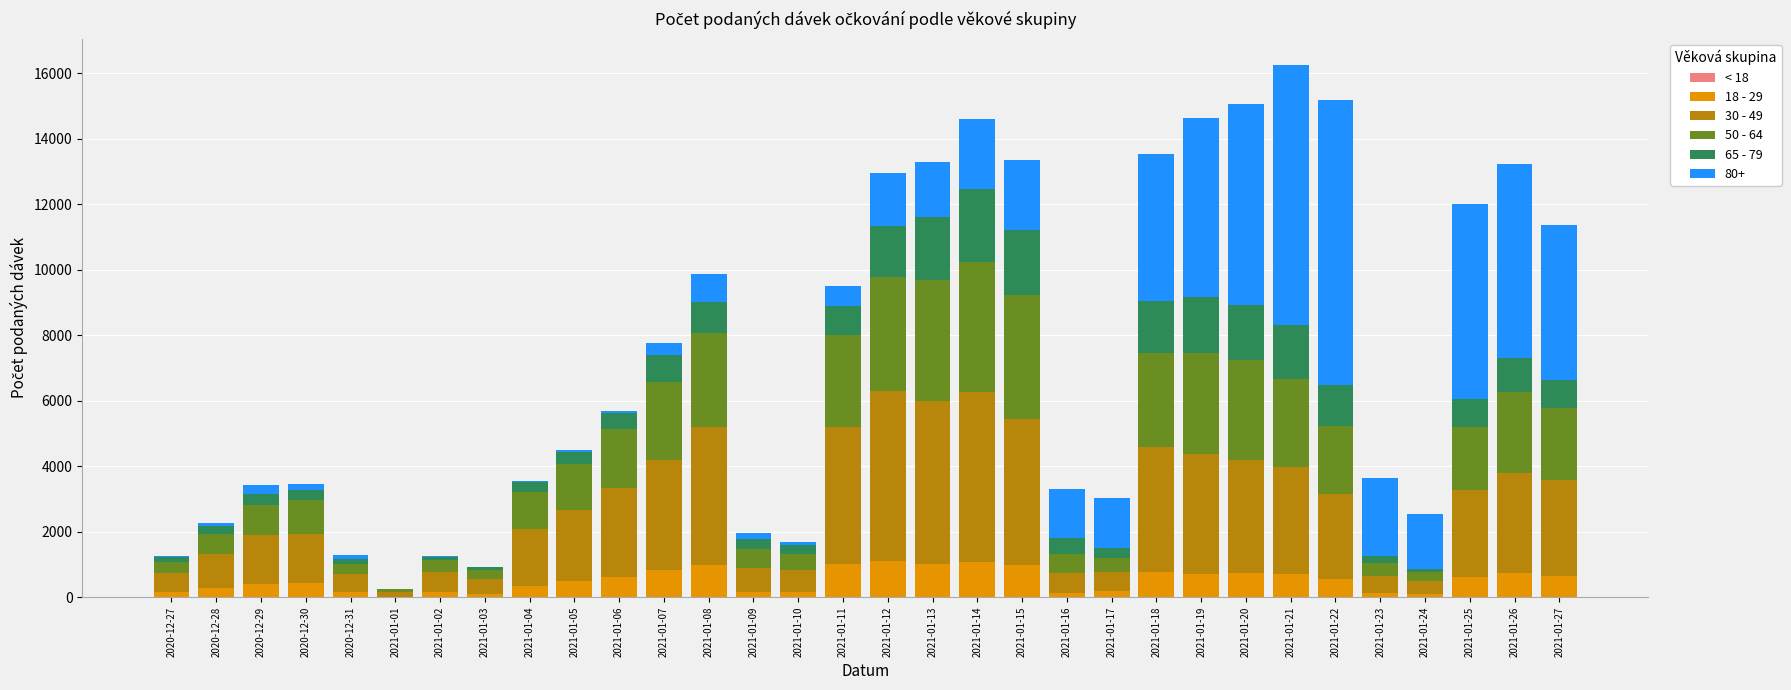

Does the chart contain stacked bars?

Yes